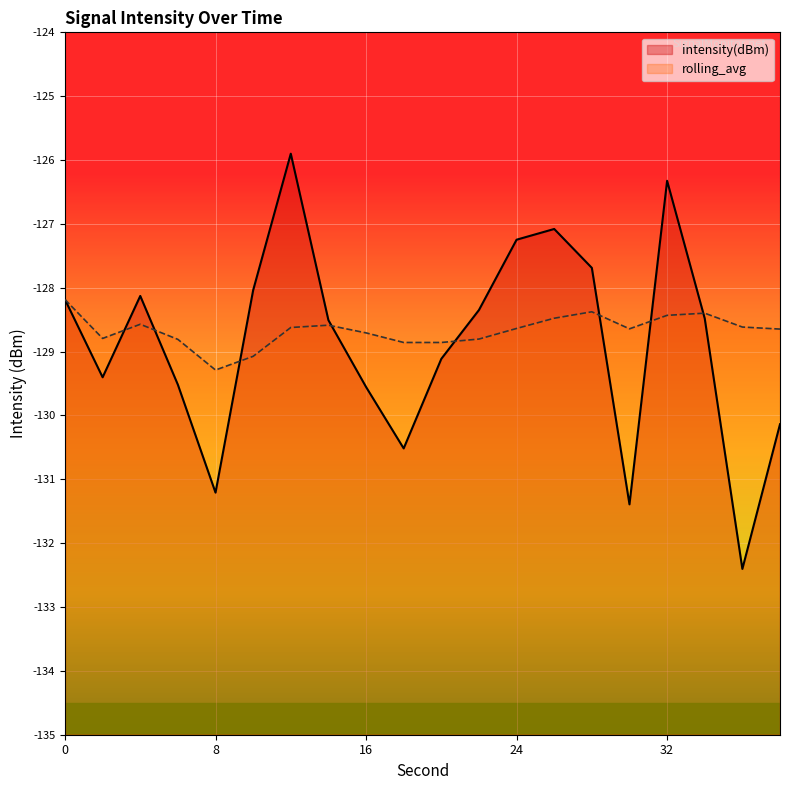

What is the lowest value of the rolling_avg series?

-129.3